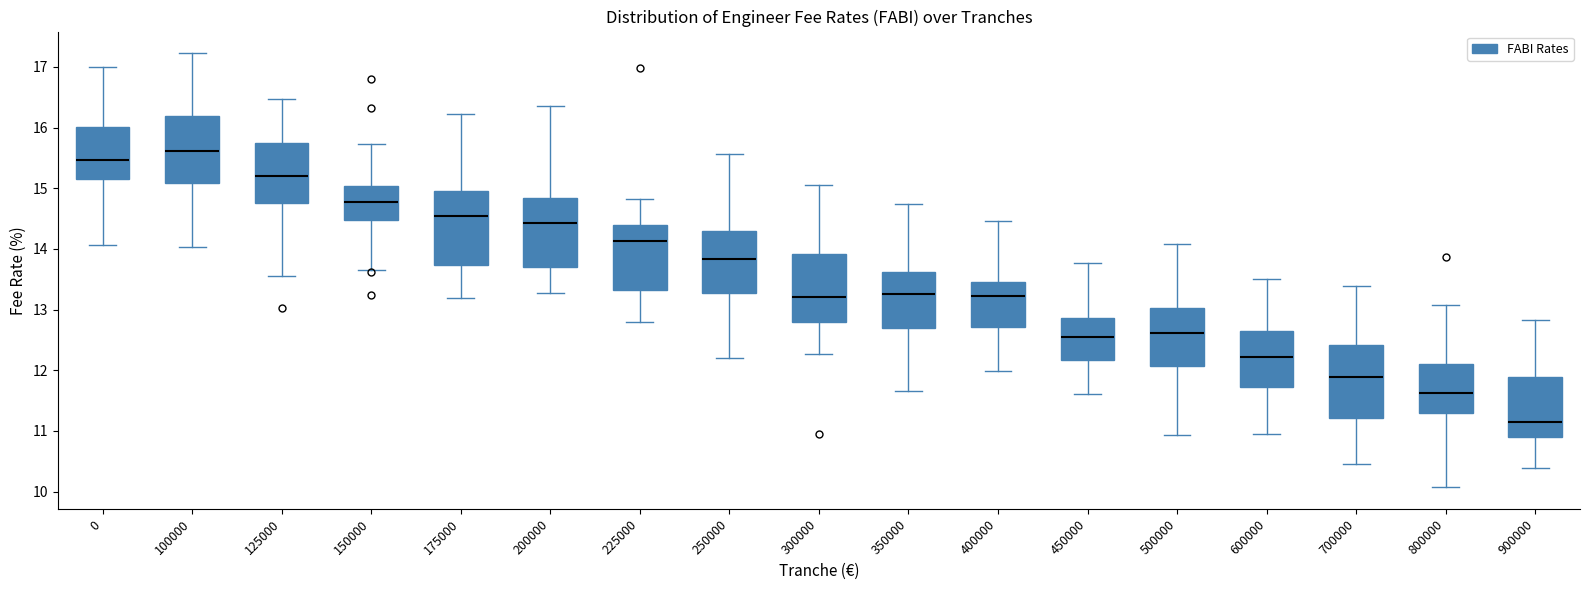

Which box's median line is the highest?

100000